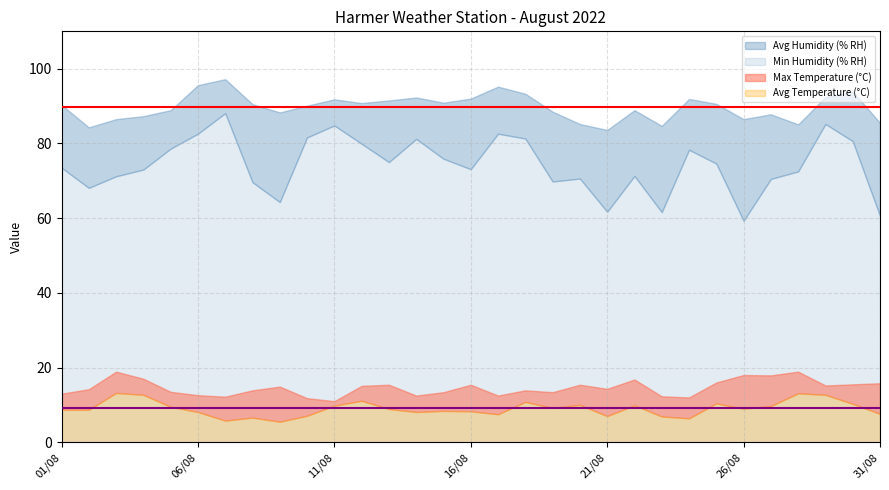

Reading right to left, what are all the values shown in this chart?

Avg Temperature (°C): 31/08=7.6	30/08=10.3	29/08=12.7	28/08=13.1	27/08=9.7	26/08=9.0	25/08=10.4	24/08=6.4	23/08=6.9	22/08=9.9	21/08=7.0	20/08=10.0	19/08=9.2	18/08=10.8	17/08=7.5	16/08=8.3	15/08=8.4	14/08=8.1	13/08=8.9	12/08=11.1	11/08=9.8	10/08=7.1	09/08=5.5	08/08=6.6	07/08=5.8	06/08=8.1	05/08=9.5	04/08=12.7	03/08=13.2	02/08=8.7	01/08=8.7
Max Temperature (°C): 31/08=15.8	30/08=15.5	29/08=15.2	28/08=18.9	27/08=17.9	26/08=18.0	25/08=16.0	24/08=12.0	23/08=12.3	22/08=16.8	21/08=14.3	20/08=15.4	19/08=13.4	18/08=13.9	17/08=12.5	16/08=15.4	15/08=13.4	14/08=12.5	13/08=15.4	12/08=15.1	11/08=11.0	10/08=11.8	09/08=14.9	08/08=13.9	07/08=12.2	06/08=12.6	05/08=13.5	04/08=17.0	03/08=18.9	02/08=14.2	01/08=13.0
Avg Humidity (% RH): 31/08=85.5	30/08=93.9	29/08=92.4	28/08=85.1	27/08=87.8	26/08=86.5	25/08=90.6	24/08=91.9	23/08=84.7	22/08=88.9	21/08=83.6	20/08=85.2	19/08=88.5	18/08=93.3	17/08=95.2	16/08=92.0	15/08=90.9	14/08=92.3	13/08=91.5	12/08=90.8	11/08=91.8	10/08=90.1	09/08=88.3	08/08=90.5	07/08=97.2	06/08=95.6	05/08=88.9	04/08=87.3	03/08=86.5	02/08=84.3	01/08=90.3
Min Humidity (% RH): 31/08=60.6	30/08=80.6	29/08=85.2	28/08=72.5	27/08=70.5	26/08=59.3	25/08=74.6	24/08=78.3	23/08=61.6	22/08=71.3	21/08=61.7	20/08=70.6	19/08=69.8	18/08=81.3	17/08=82.6	16/08=73.1	15/08=75.9	14/08=81.2	13/08=75.0	12/08=79.9	11/08=84.8	10/08=81.6	09/08=64.3	08/08=69.6	07/08=88.1	06/08=82.6	05/08=78.6	04/08=73.0	03/08=71.2	02/08=68.1	01/08=73.5